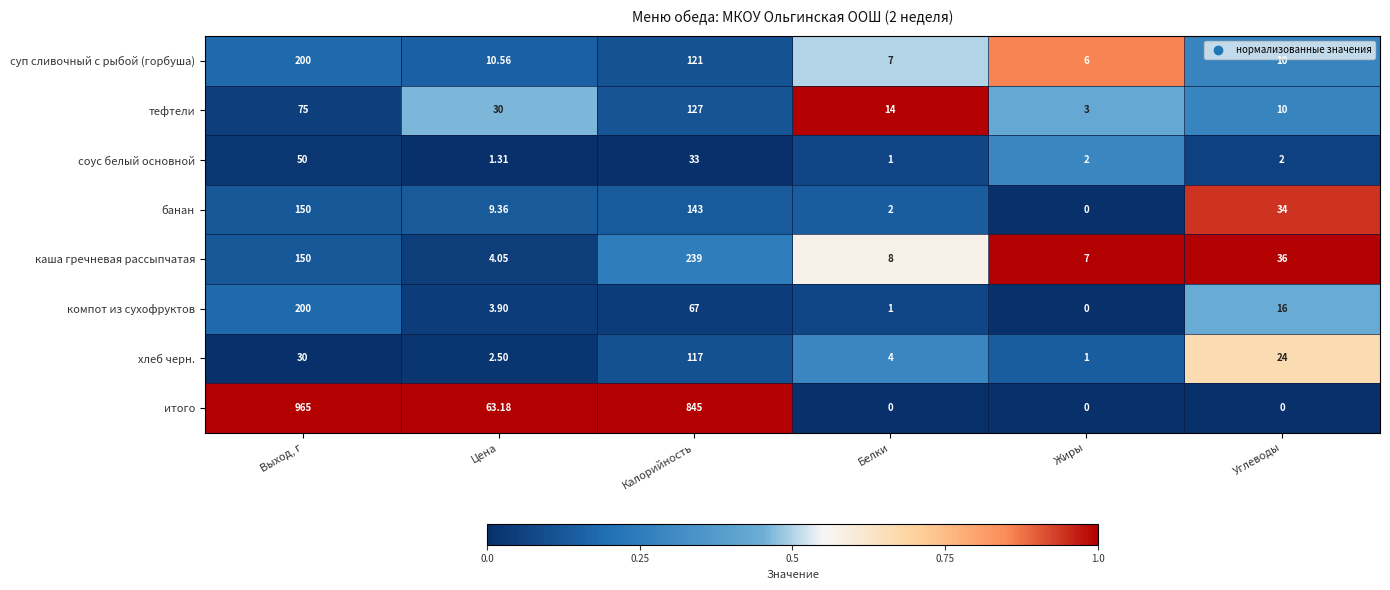

At which label does суп сливочный с рыбой (горбуша) reach its peak?

Выход, г